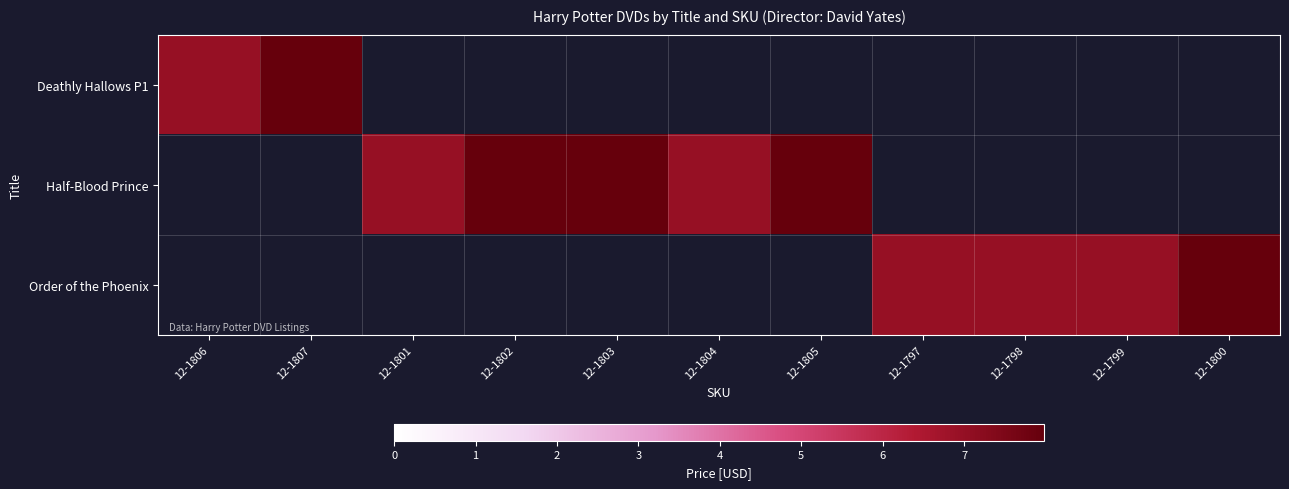

How many positive values does the Order of the Phoenix series have?

4